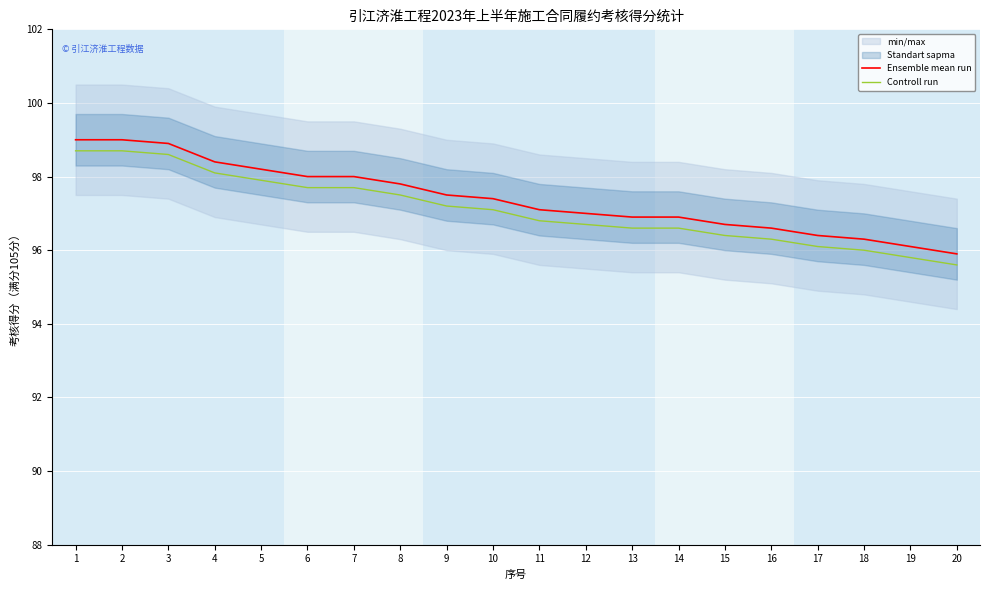

Reading left to right, what are all the values shown in this chart?

Ensemble mean run: 1=99.0	2=99.0	3=98.9	4=98.4	5=98.2	6=98.0	7=98.0	8=97.8	9=97.5	10=97.4	11=97.1	12=97.0	13=96.9	14=96.9	15=96.7	16=96.6	17=96.4	18=96.3	19=96.1	20=95.9
Controll run: 1=98.7	2=98.7	3=98.6	4=98.1	5=97.9	6=97.7	7=97.7	8=97.5	9=97.2	10=97.1	11=96.8	12=96.7	13=96.6	14=96.6	15=96.4	16=96.3	17=96.1	18=96.0	19=95.8	20=95.6